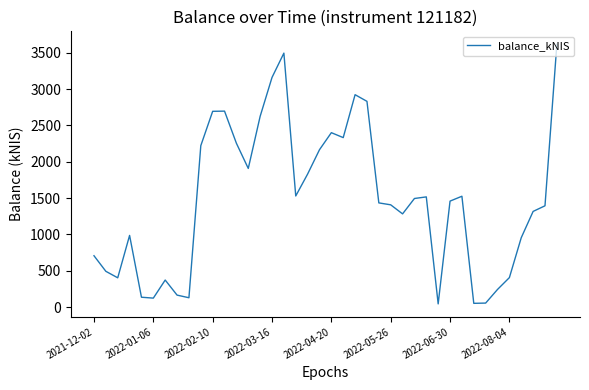

What is the difference between the maximum and minimum values?

3573.7